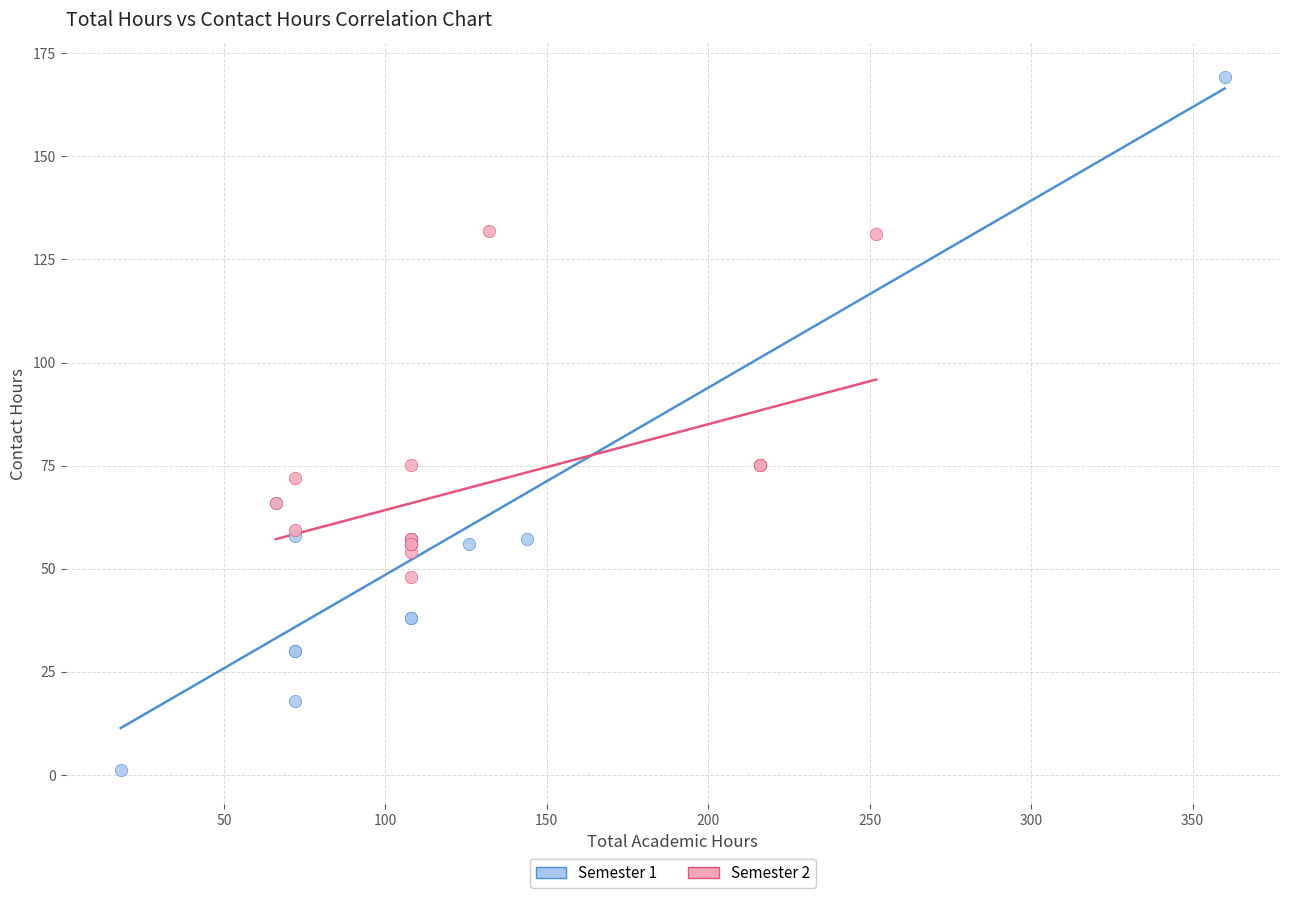

Which series reaches the maximum Y coordinate?

Semester 1